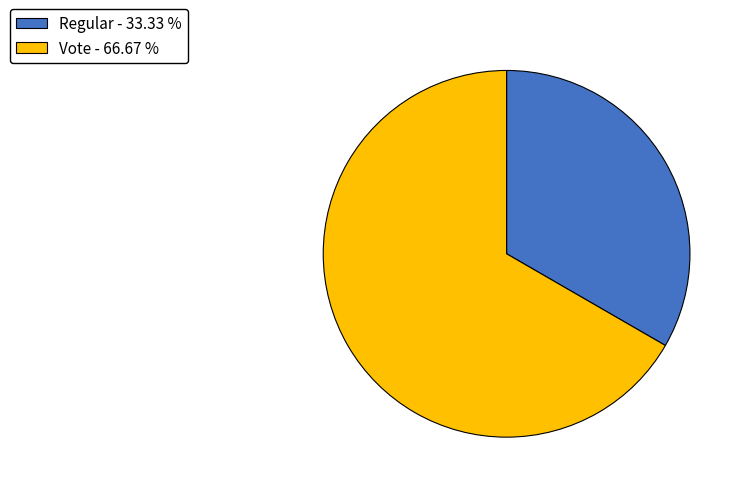

Is the sum of Regular - 33.33 % and Vote - 66.67 % greater than half?

Yes